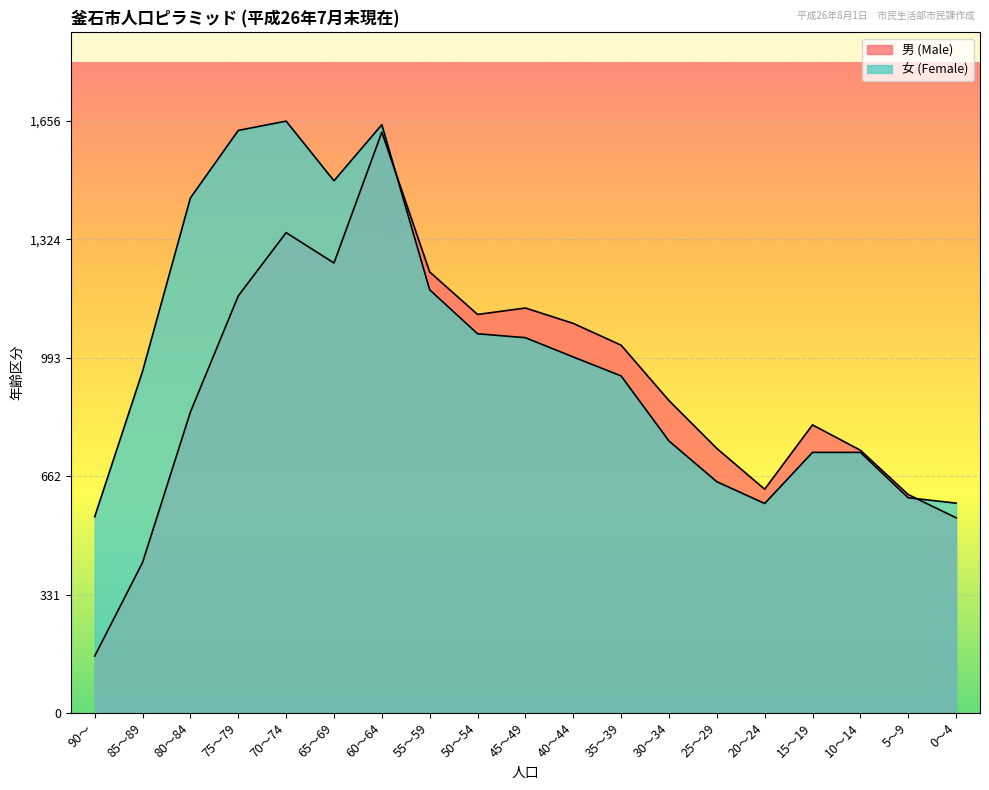

At which category is the sum across all series the highest?

60～64